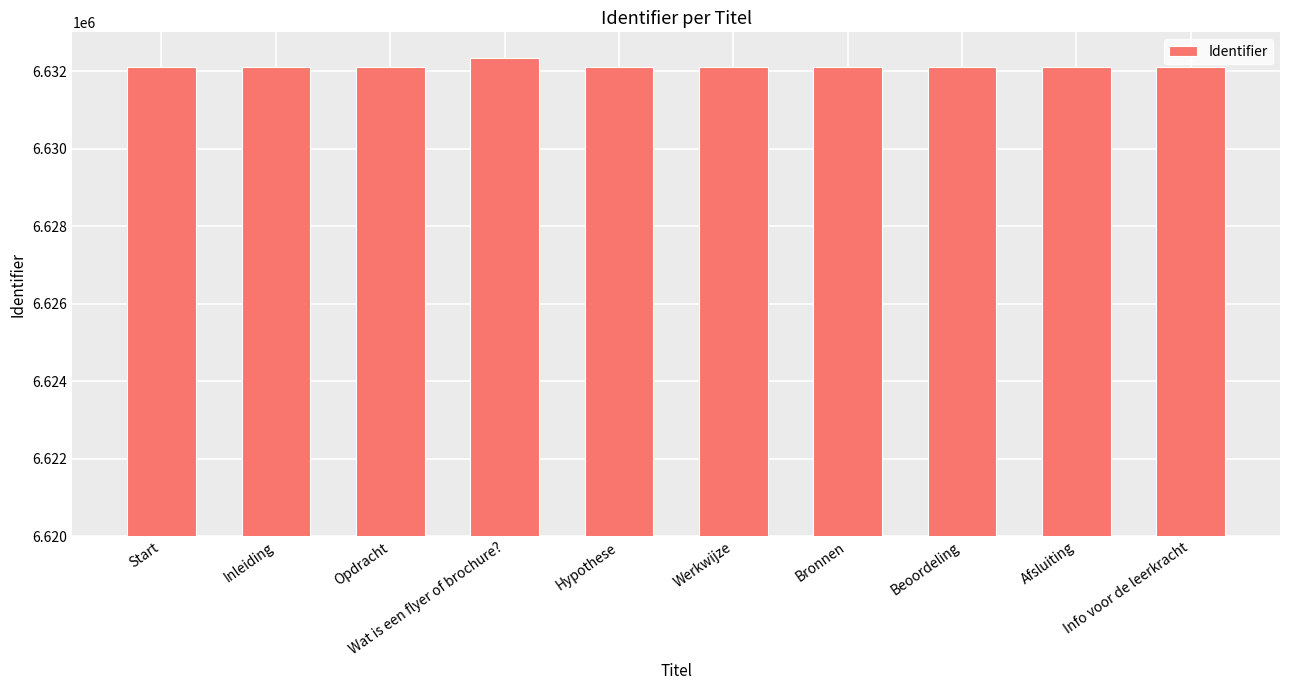

What is the change in value from Inleiding to Bronnen?

+3